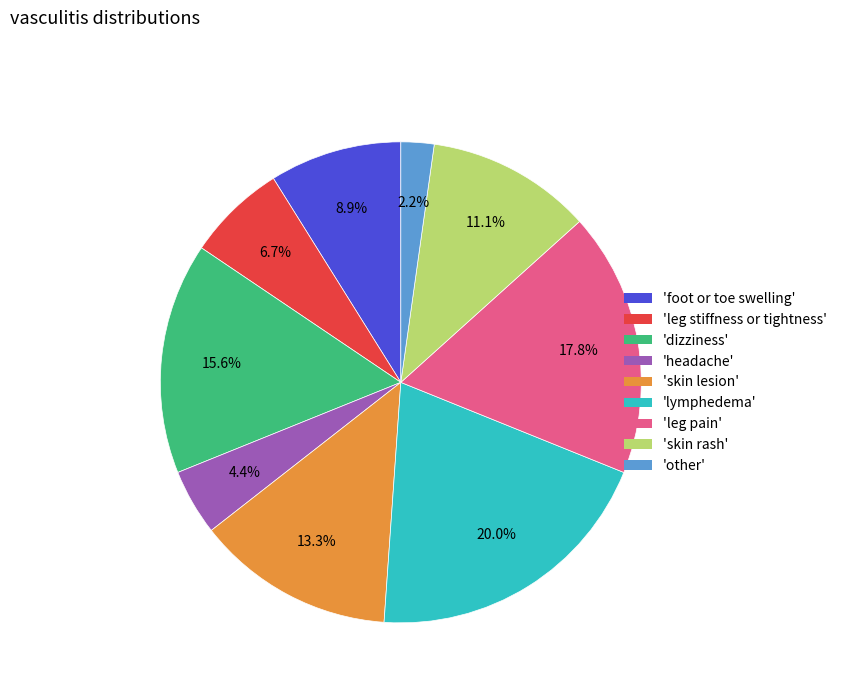

Is there any slice that represents more than half of the pie?

No